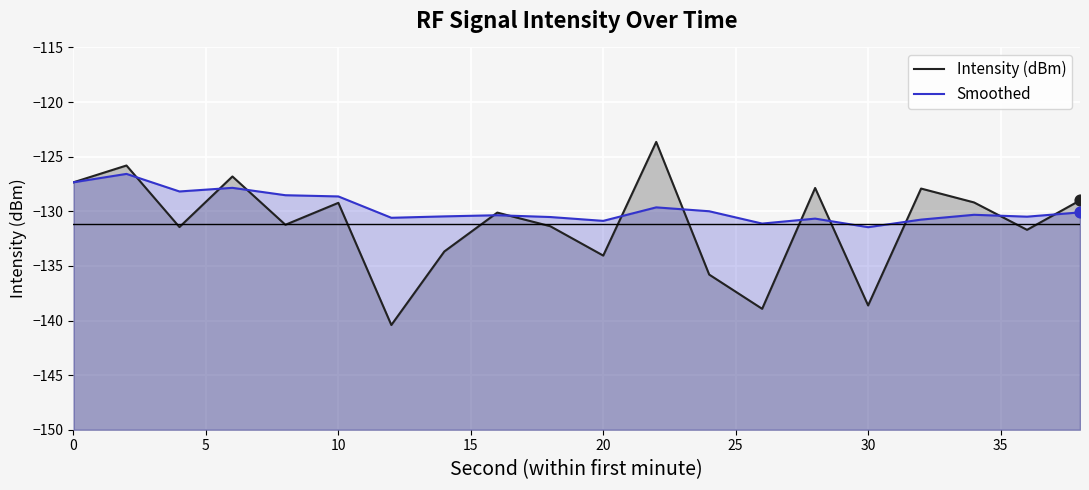

Which series contains the lowest Y value?

Intensity (dBm)